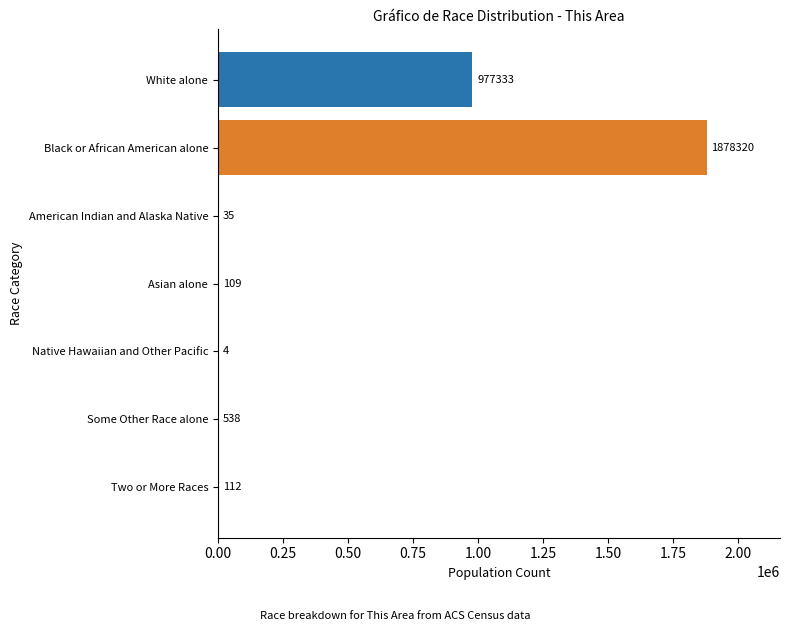

What is the maximum value shown in the chart?

1878320